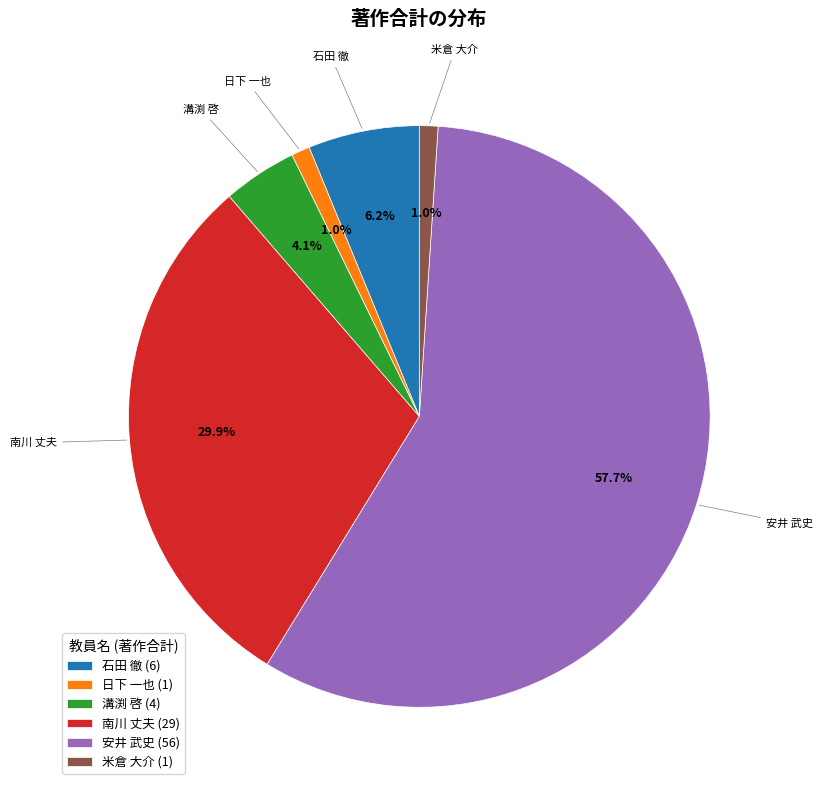

Which slice represents more than half of the pie?

安井 武史